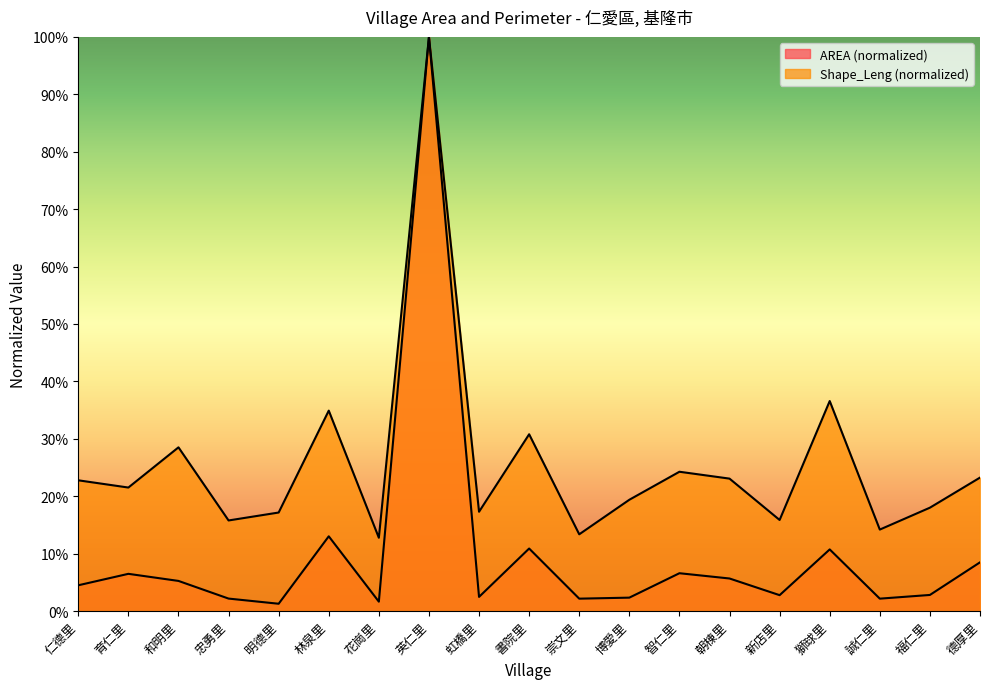

What is the average value of the Shape_Leng series?

0.3